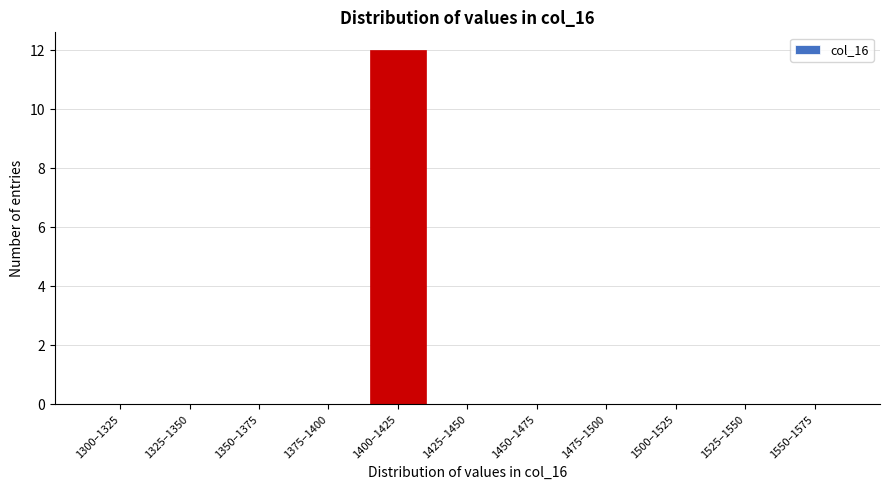

Reading right to left, what are all the values shown in this chart?

1550–1575=0	1525–1550=0	1500–1525=0	1475–1500=0	1450–1475=0	1425–1450=0	1400–1425=12	1375–1400=0	1350–1375=0	1325–1350=0	1300–1325=0